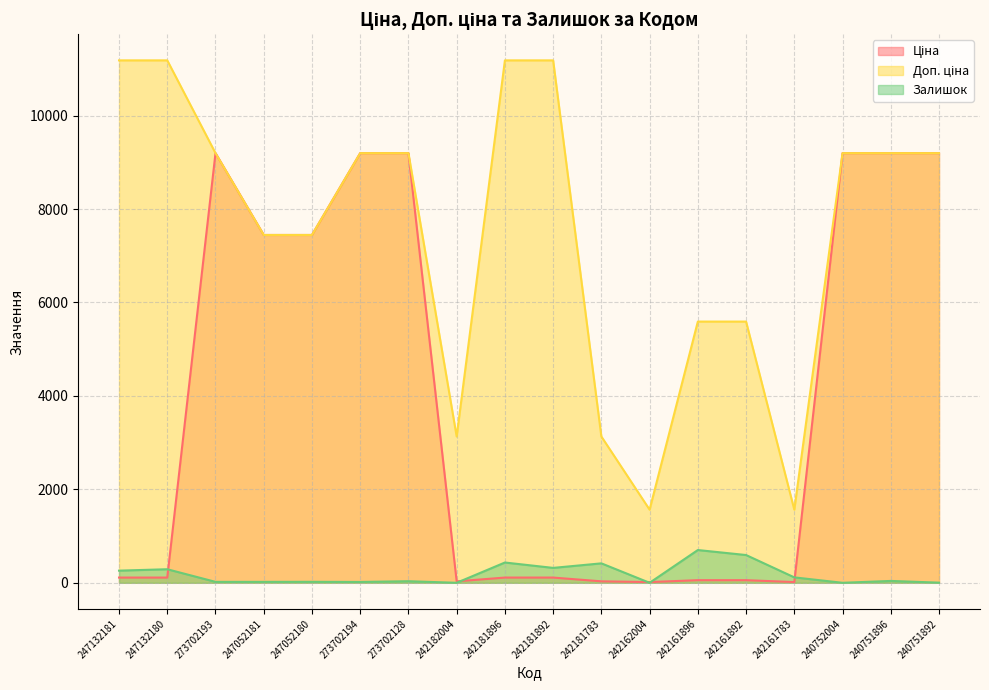

At how many categories does at least one series exceed 8557?

10